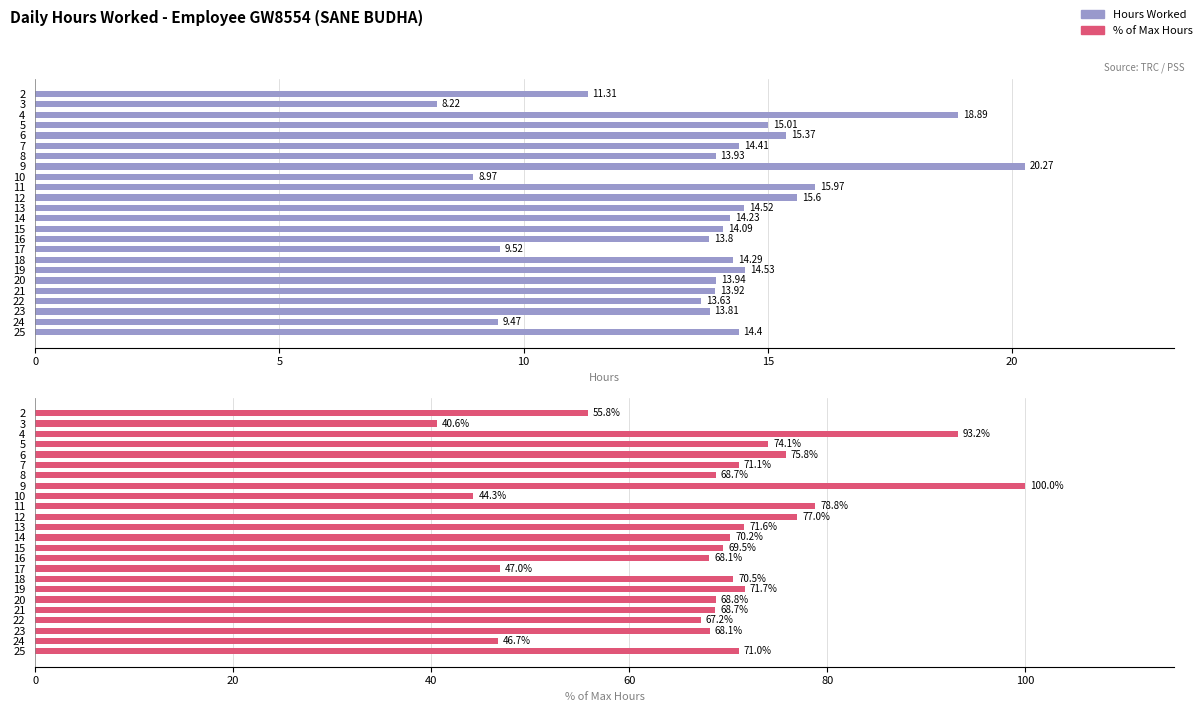

The value of Hours Worked at 11 is 23.7. True or false?

False